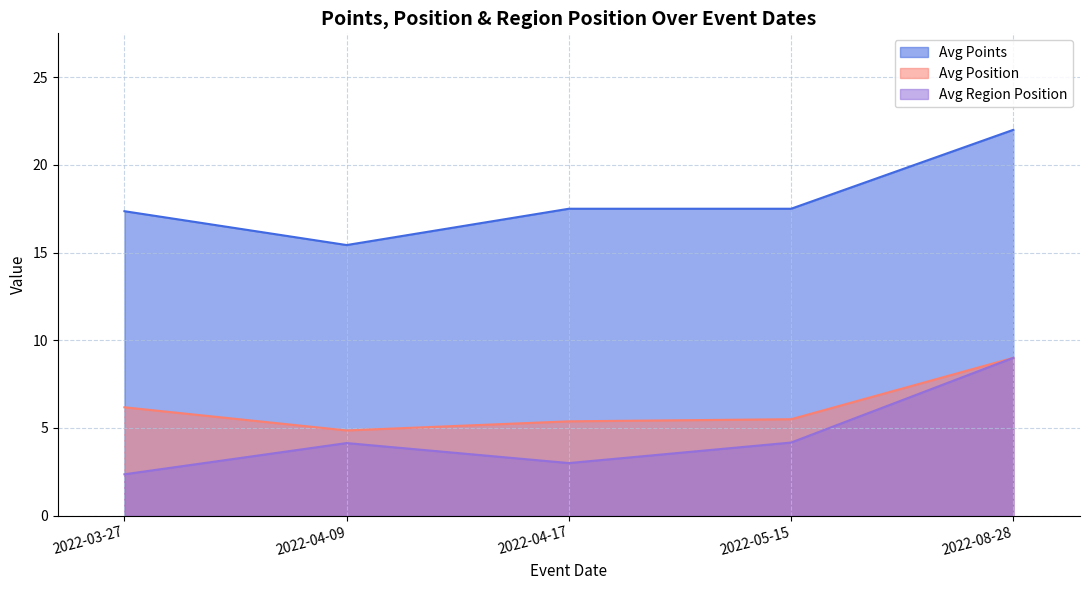

What is the average value of the Avg Region Position series?

4.5